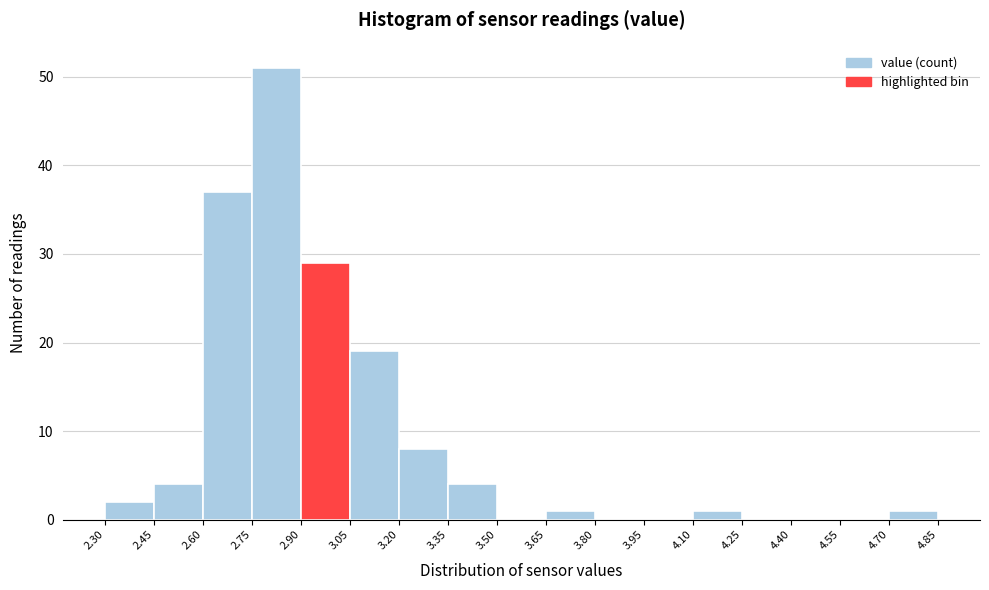

What is the height of the bar covering 2.60 to 2.75 on the x-axis? The values are not printed on the chart, so give them approximately, as read against the axis.

37